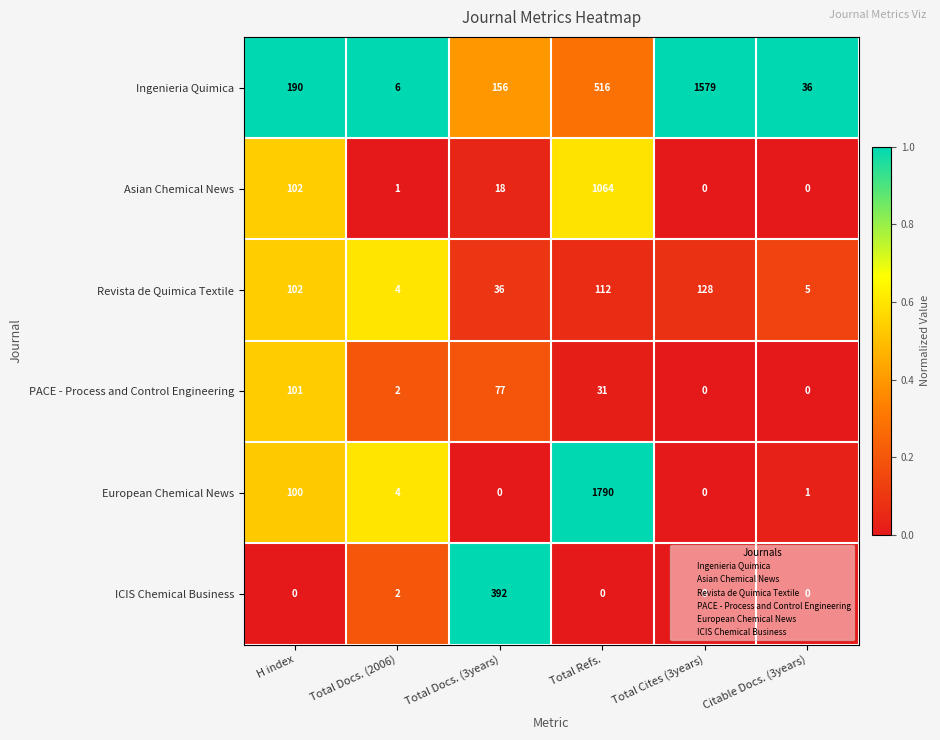

What is the total value across all series at H index?

595